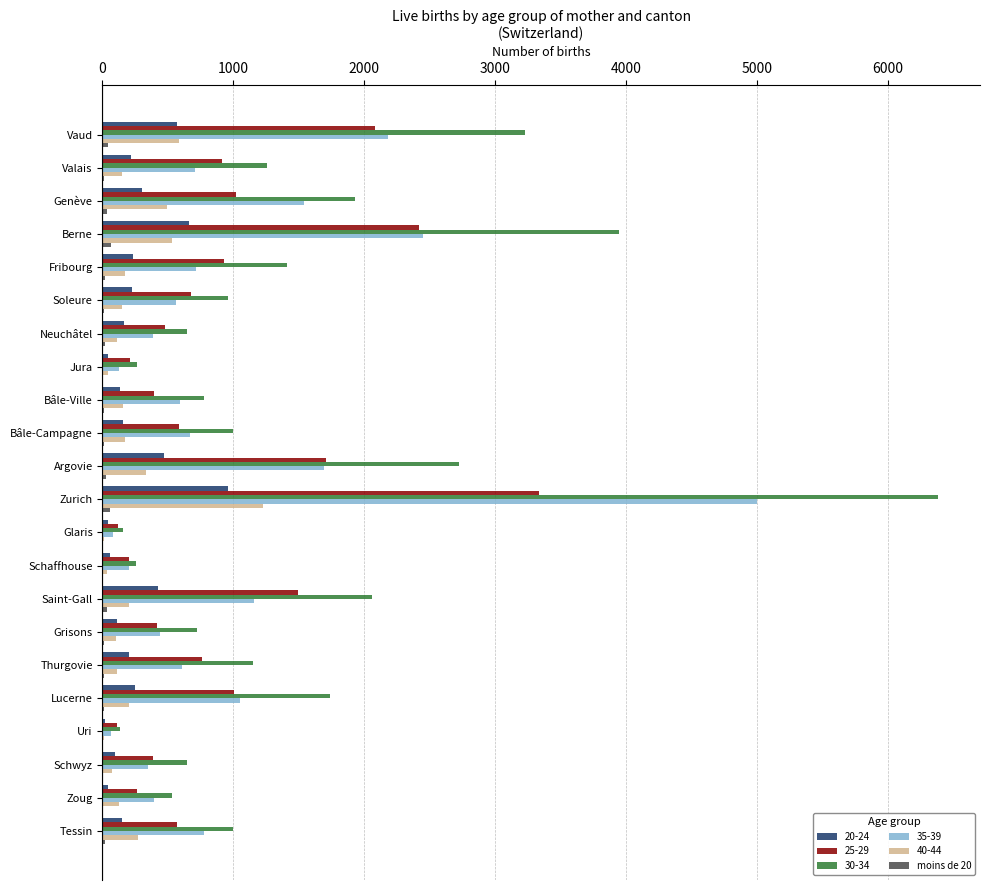

What is the maximum value shown in the chart?

6384